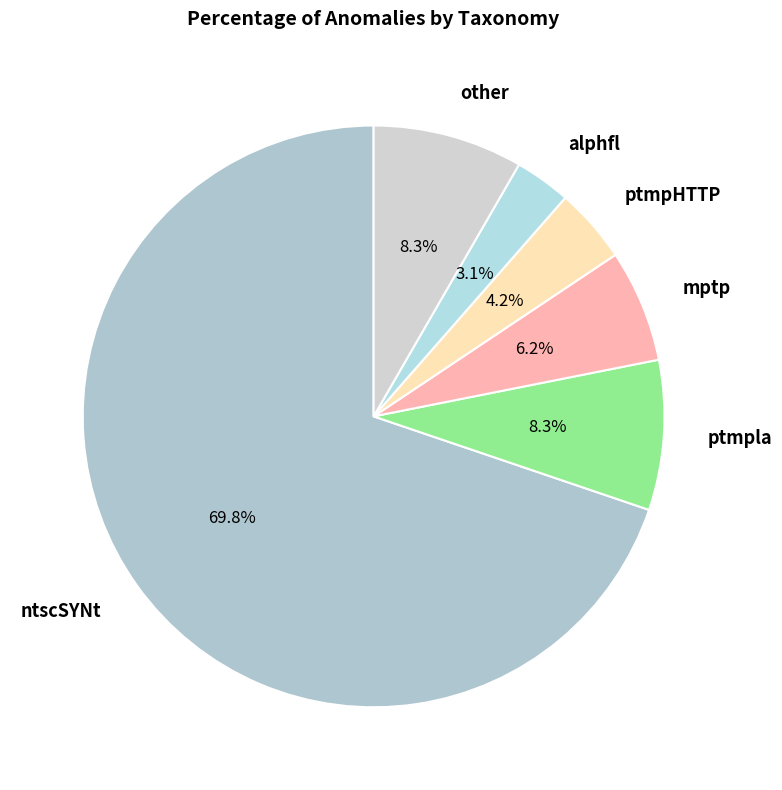

What is the ratio of the value at ptmpHTTP to the value at other?

0.5